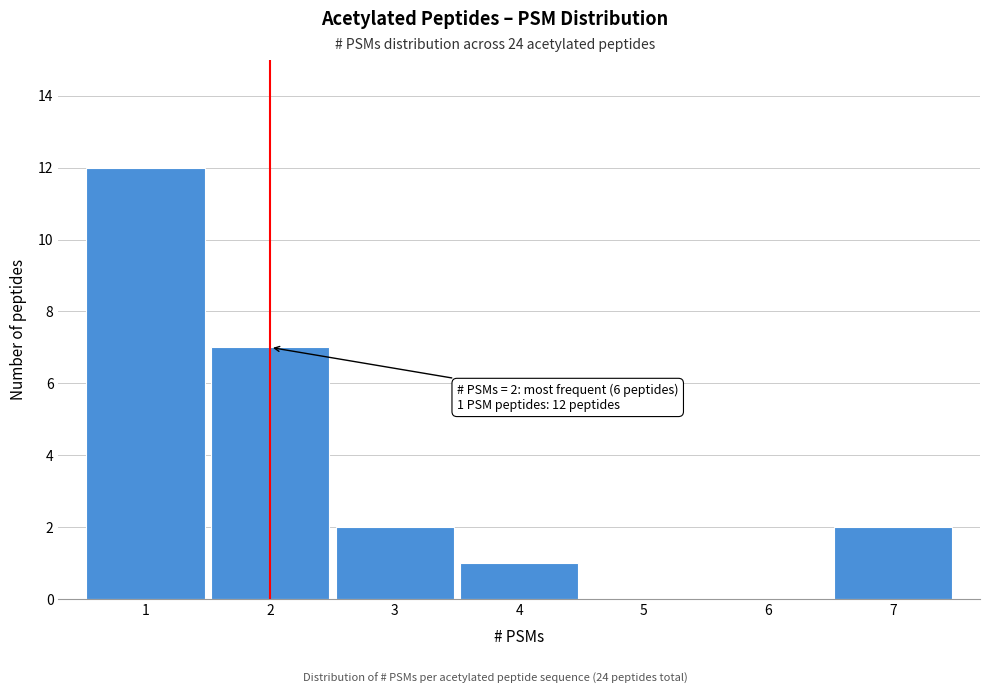

Over which range of the x-axis is the bar tallest?

0.5 to 1.5